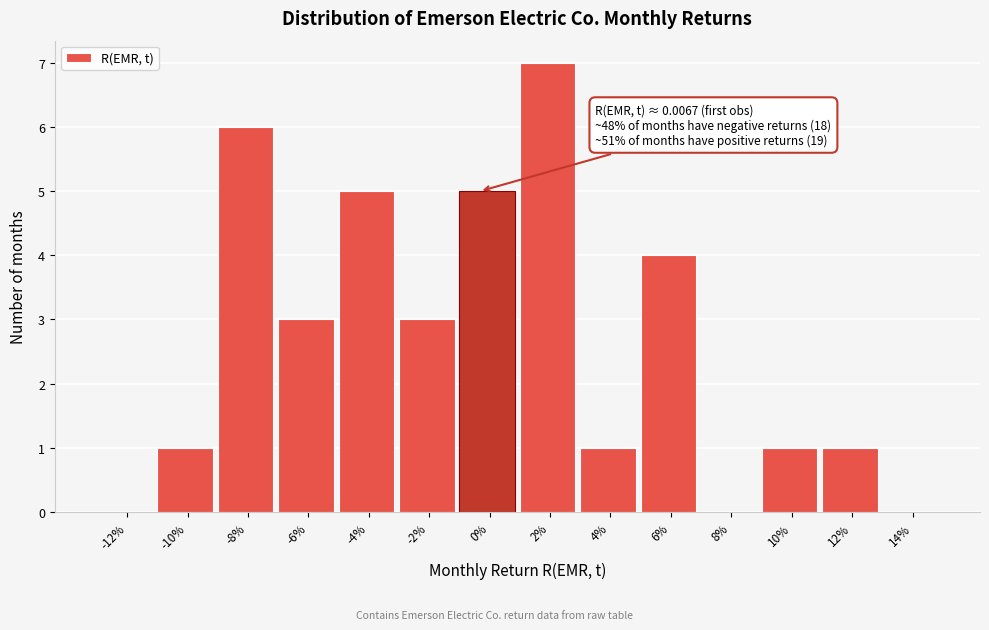

Reading left to right, what are all the values shown in this chart?

-12%=0	-10%=1	-8%=6	-6%=3	-4%=5	-2%=3	0%=5	2%=7	4%=1	6%=4	8%=0	10%=1	12%=1	14%=0